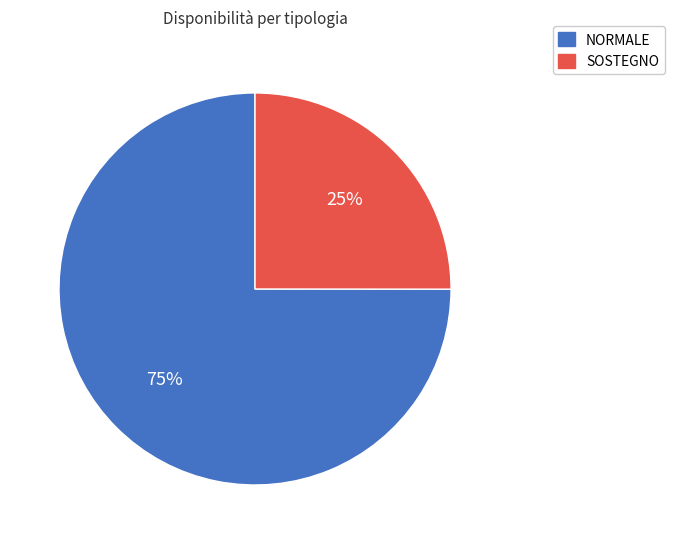

Do SOSTEGNO and NORMALE together represent more than half of the pie?

Yes